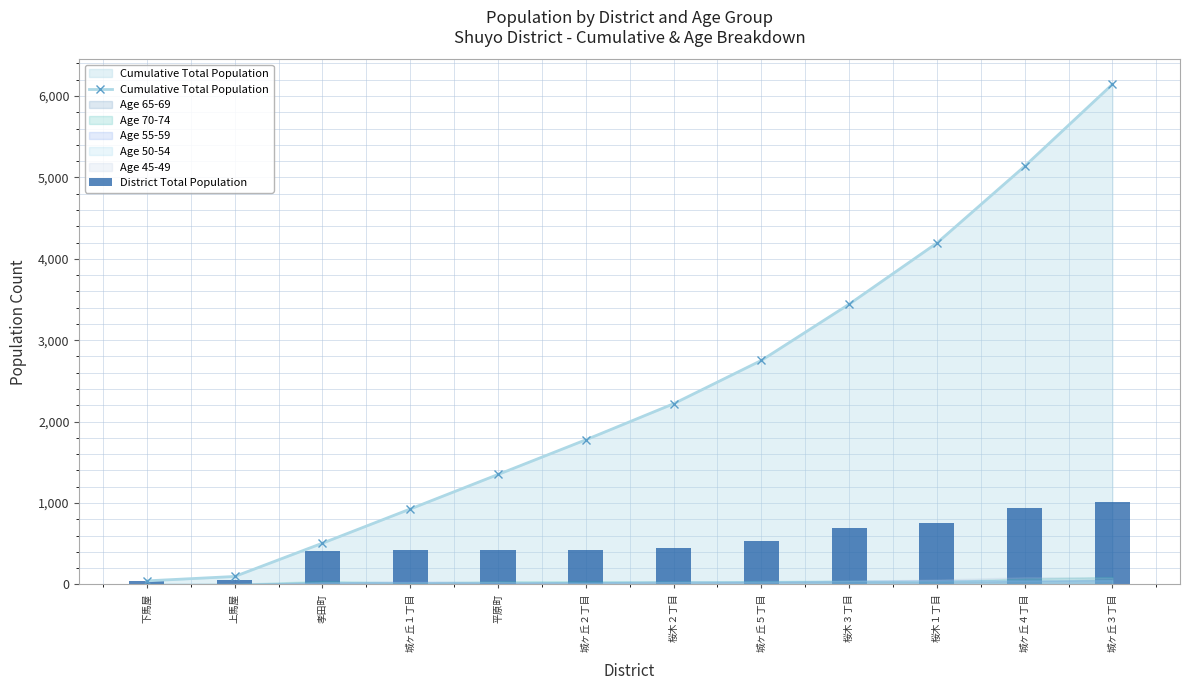

What is the label of the 6th bar from the left?

城ヶ丘２丁目